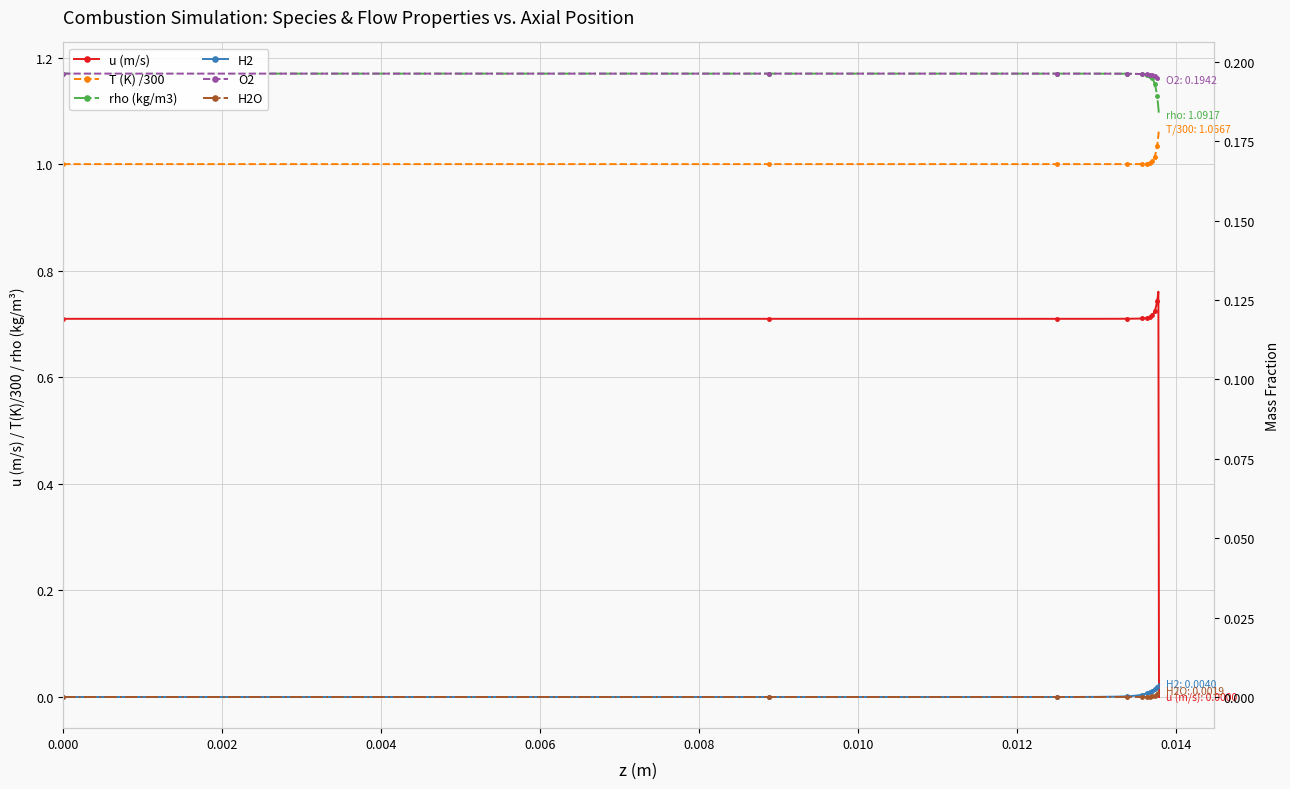

In T (K) /300, how many points are higher than both neighbors (excluding endpoints)?

1